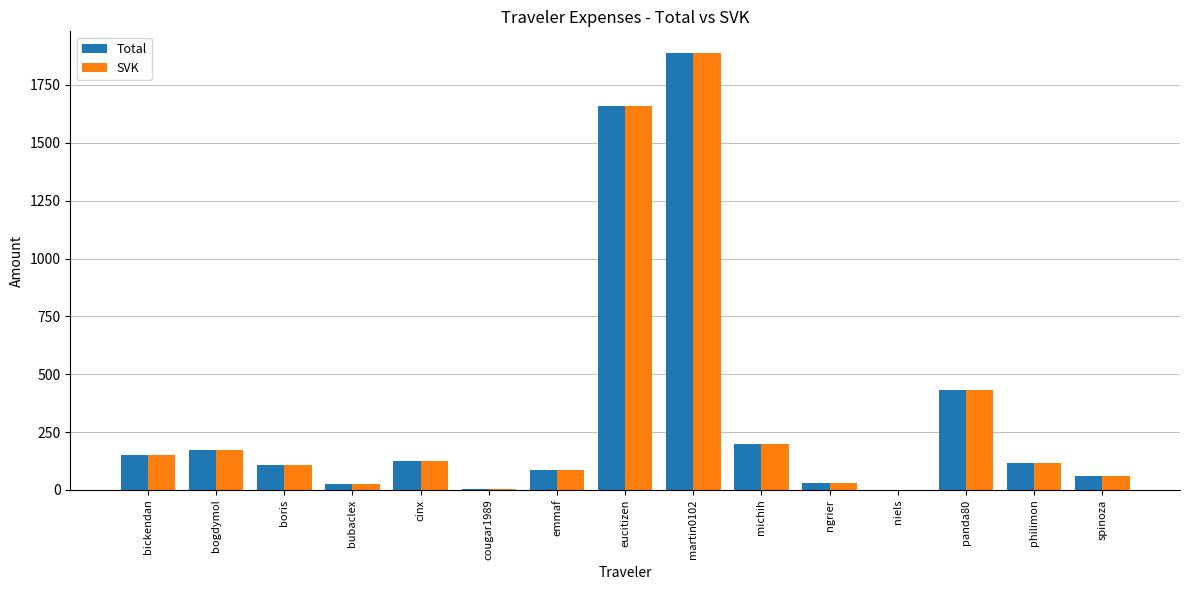

Where does the SVK series first go above 117?

bickendan